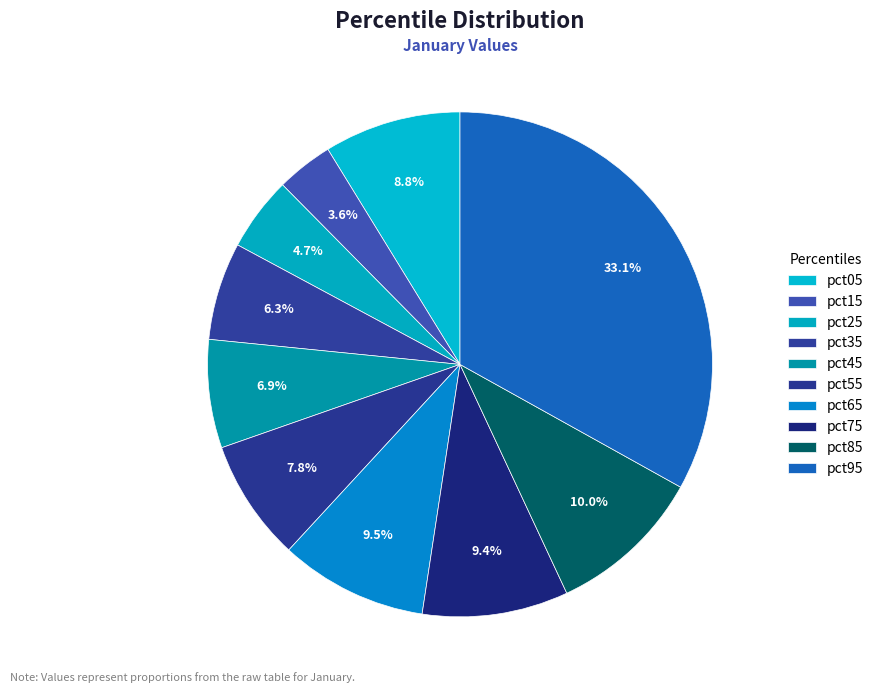

To the nearest percent, what is the difference between the largest and smallest slice percentages?

29%